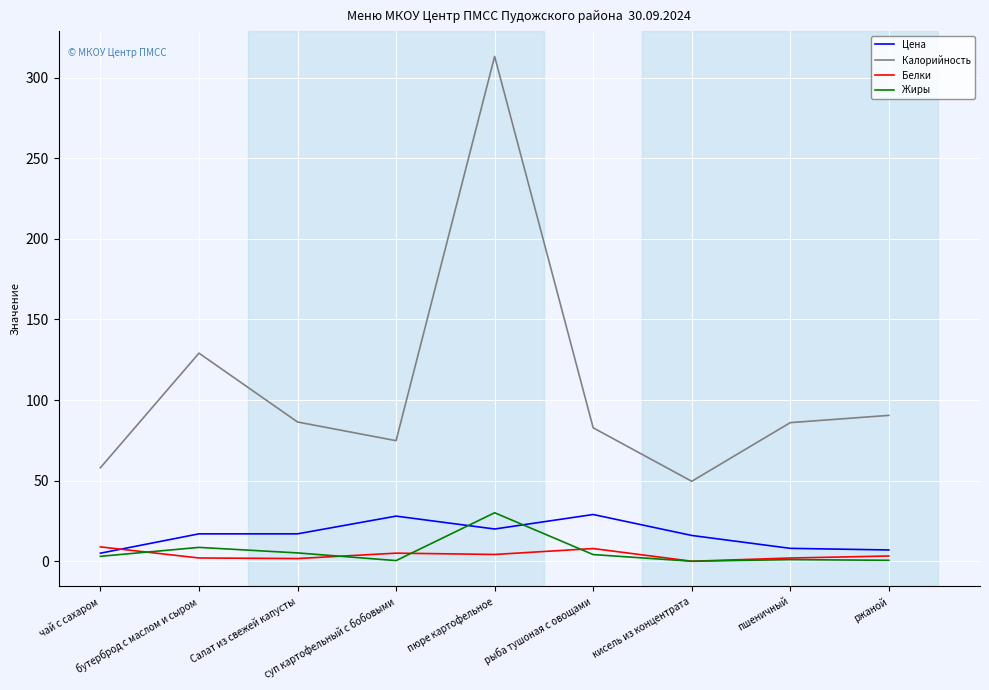

Which series has the largest total across all categories?

Калорийность